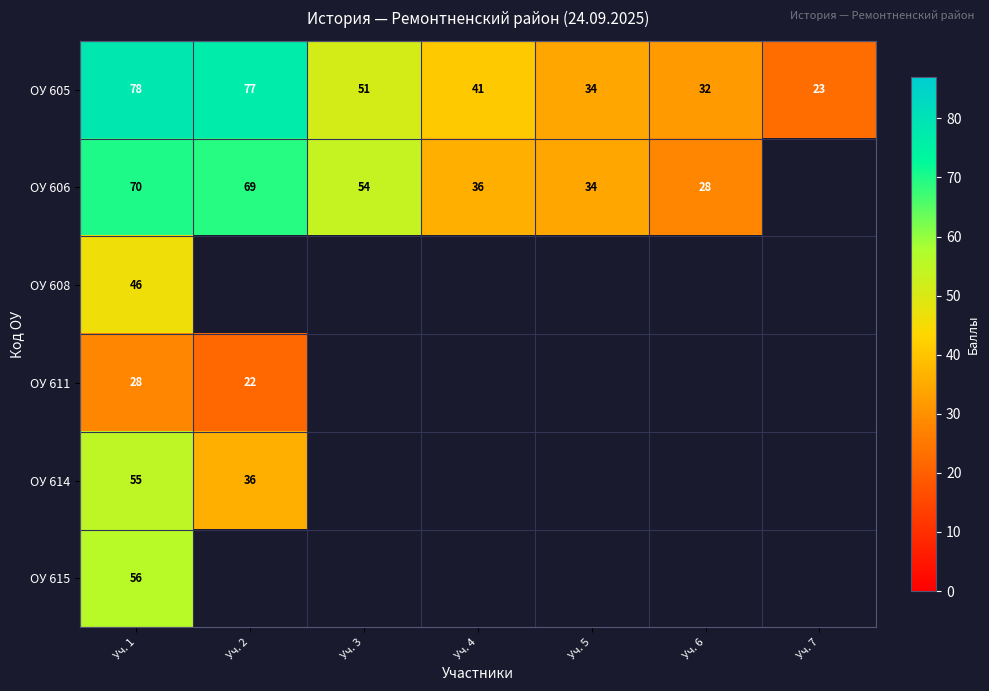

Which category has the lowest value across all series?

Уч. 2